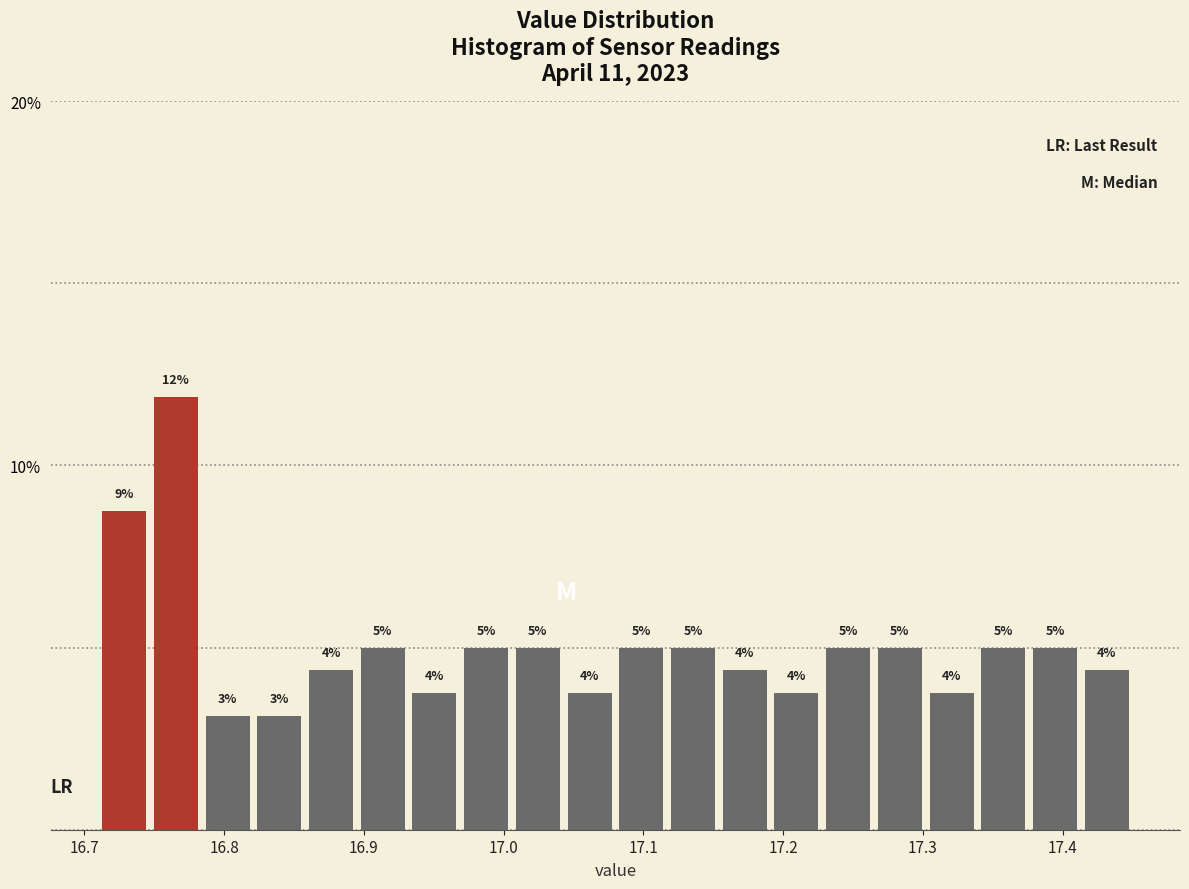

Read against the x-axis, roughly where is the centre of the tallest bar?

16.77